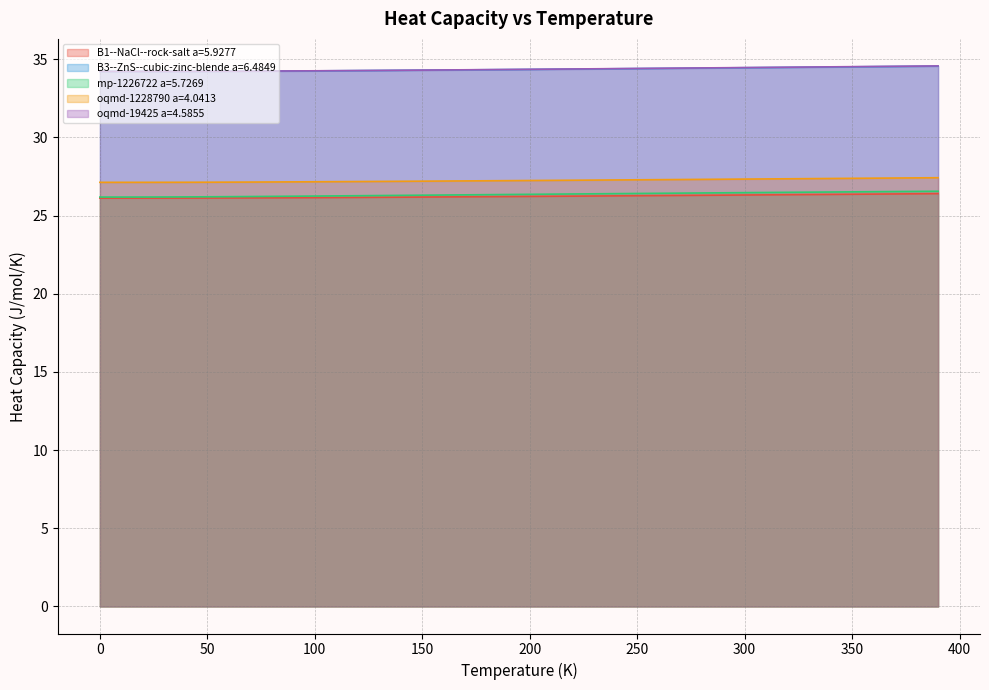

What is the lowest value of the B1--NaCl--rock-salt a=5.9277 series?

26.1